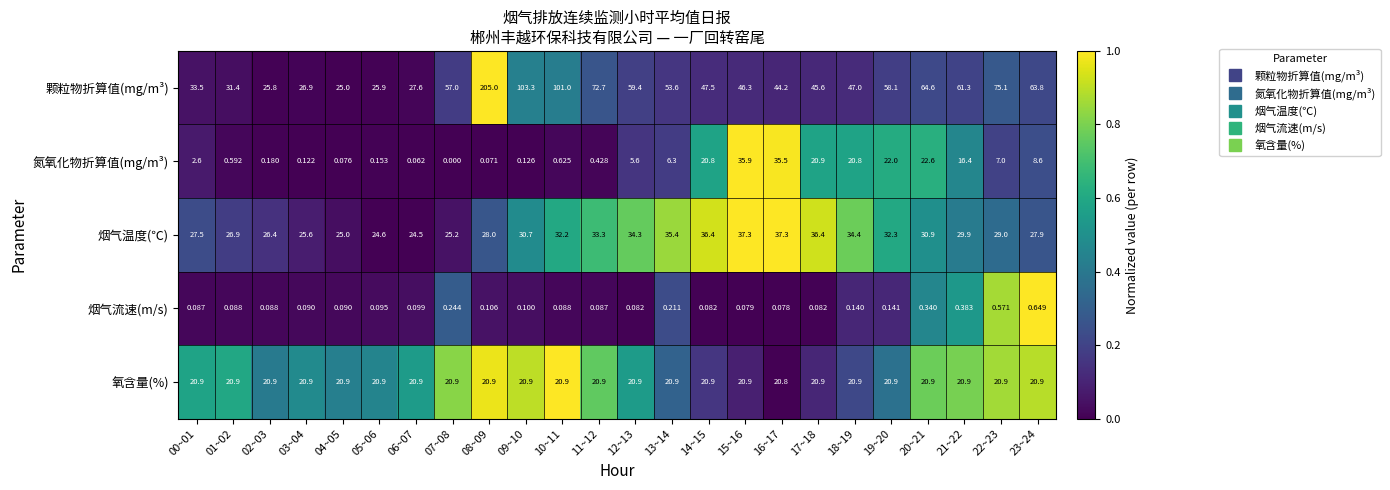

Which series has the widest spread of values?

颗粒物折算值(mg/m³)